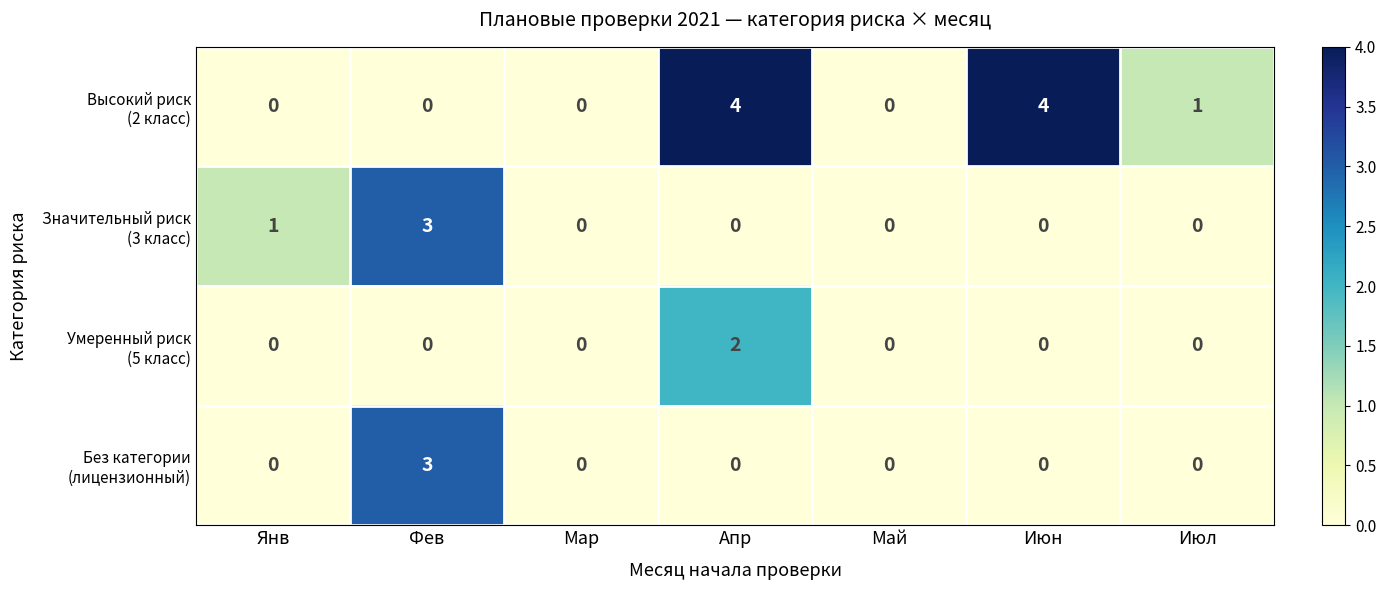

What is the difference between the highest and lowest values at Июн?

4